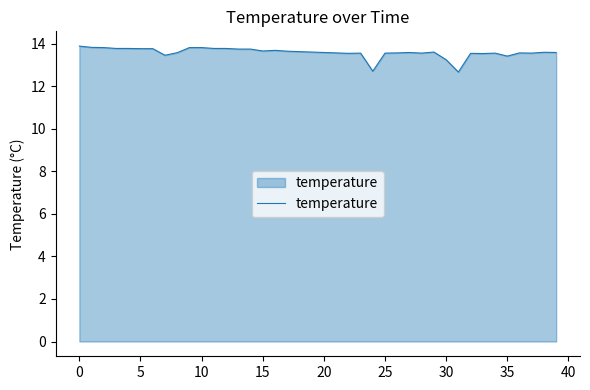

What is the minimum value shown in the chart?

12.7